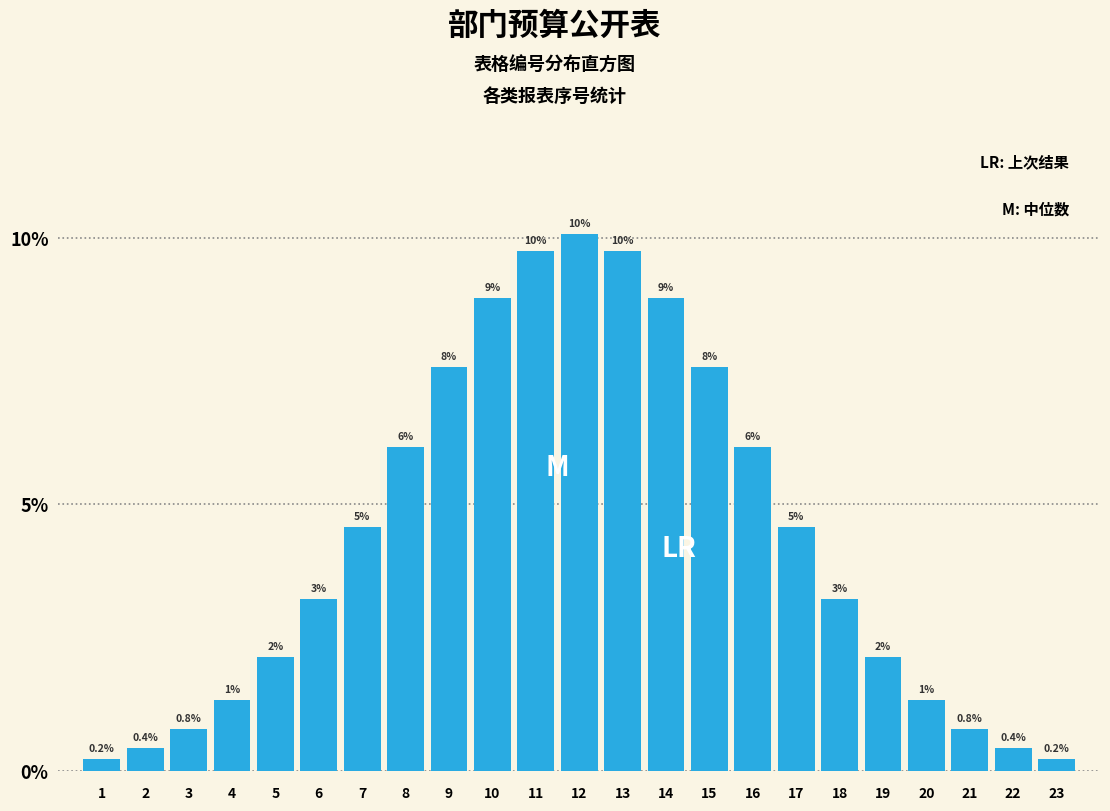

Are the bars horizontal?

No